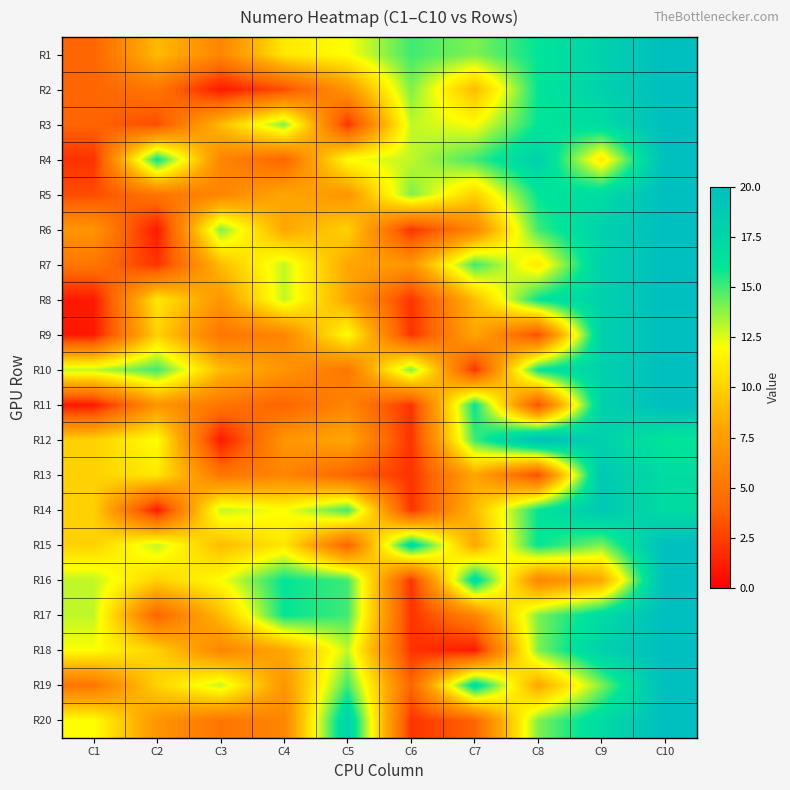

Which has a higher value, C8 or C5?

C8